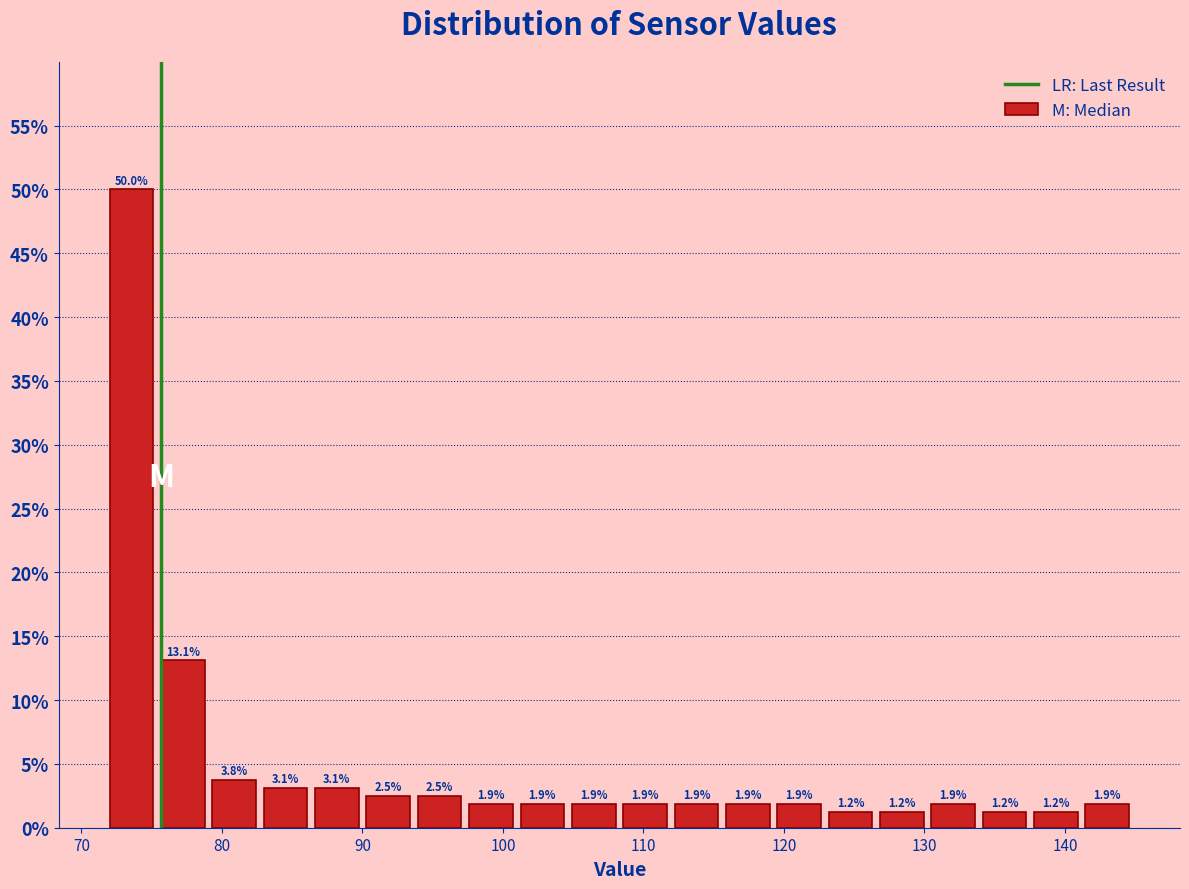

Around what value on the x-axis is the tallest bar? Give the approximate position of its centre, as read against the axis.

74